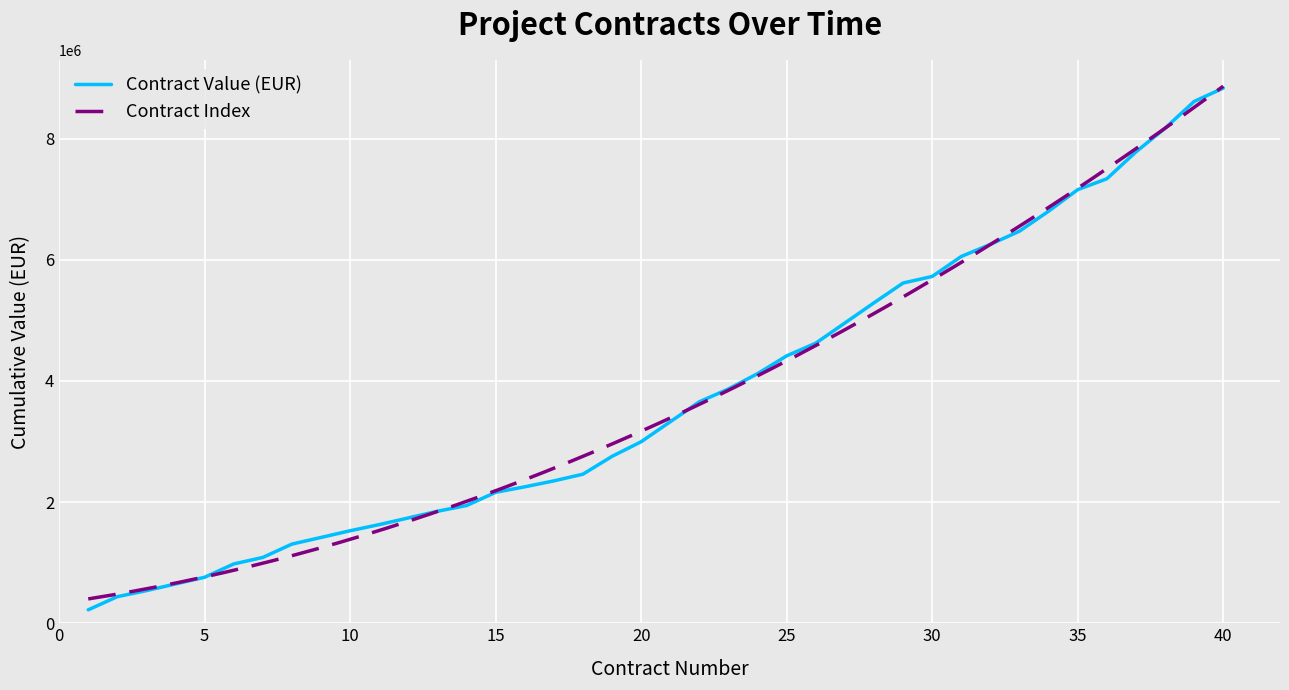

What is the maximum value for Contract Value (EUR)?

8835766.3